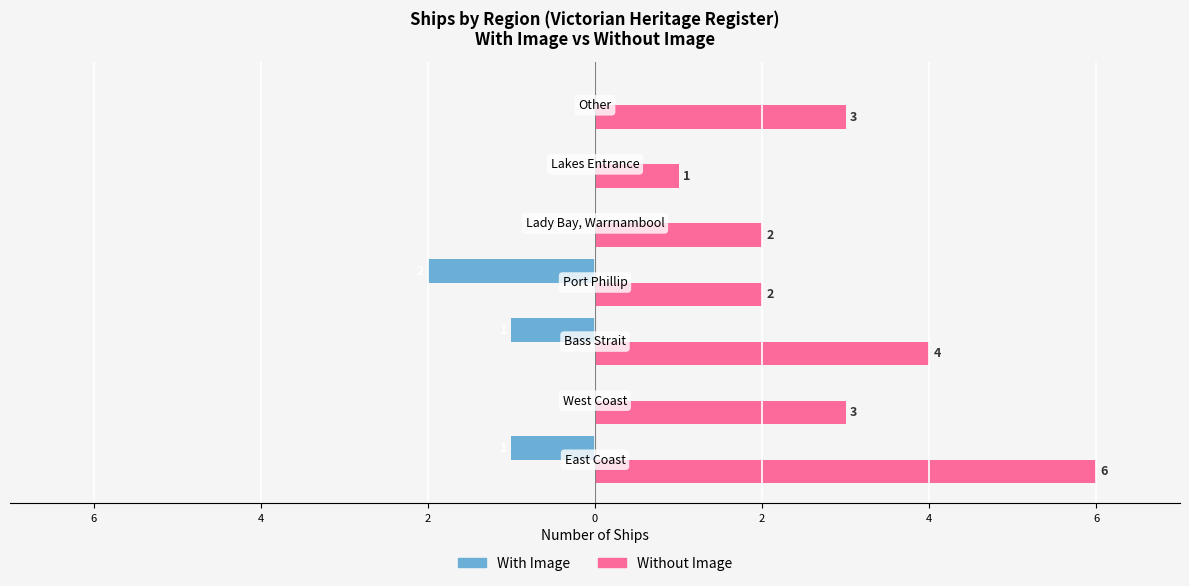

What are all the series names shown in the legend?

With Image, Without Image